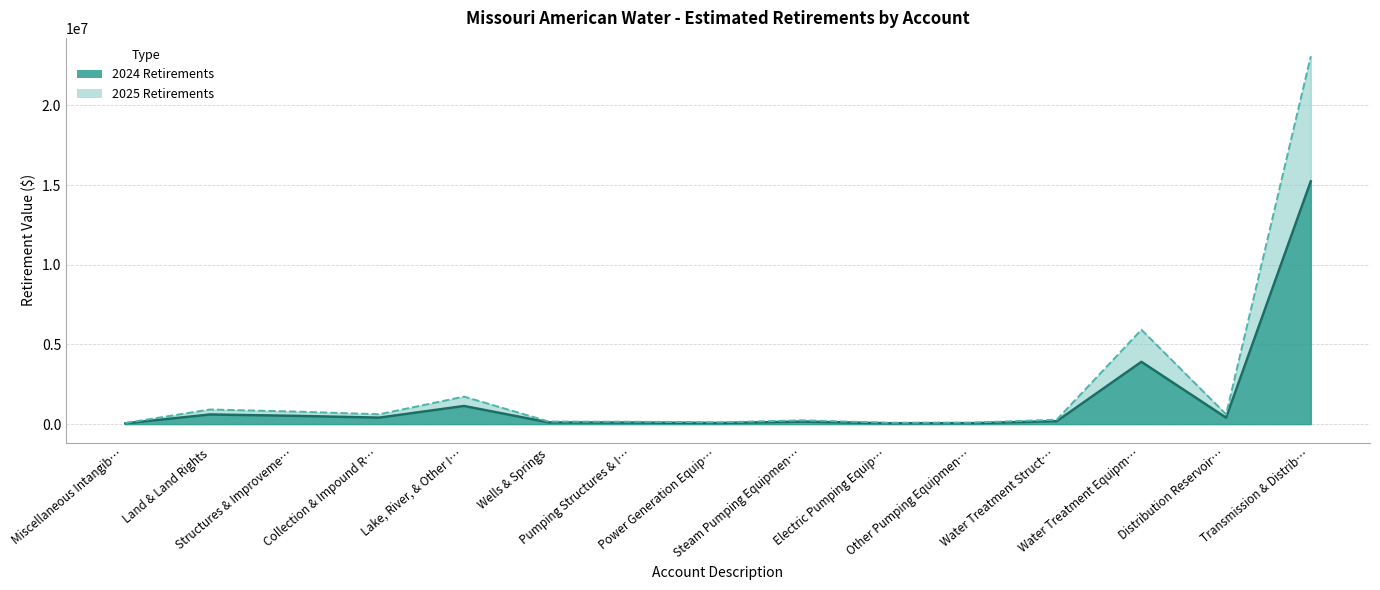

What is the total value across all series at Structures & Improveme…?

1311539.2